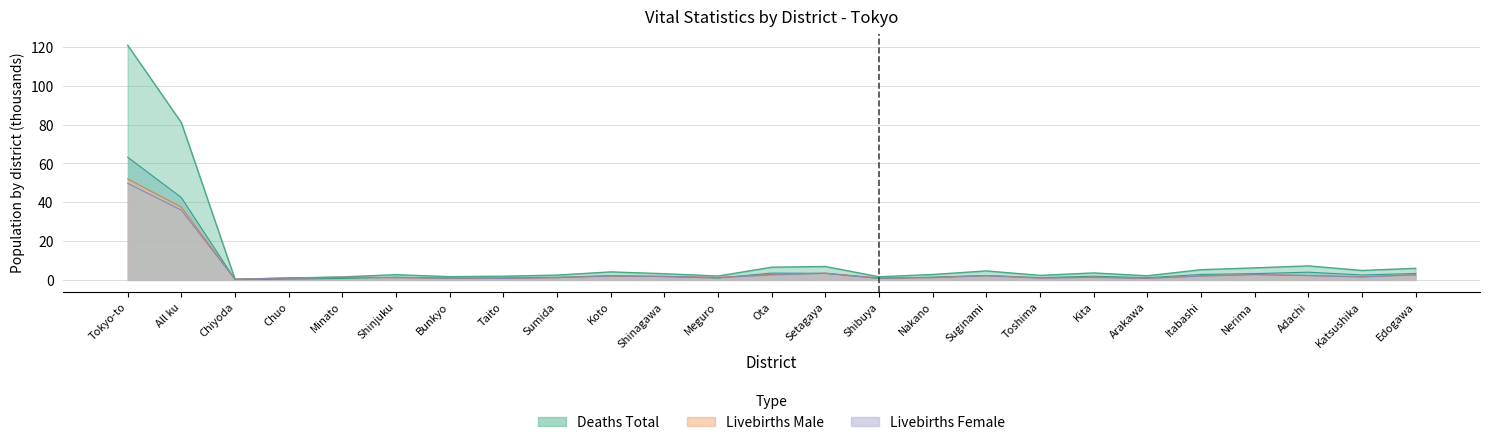

What is the label of the 2nd point from the left?

All ku